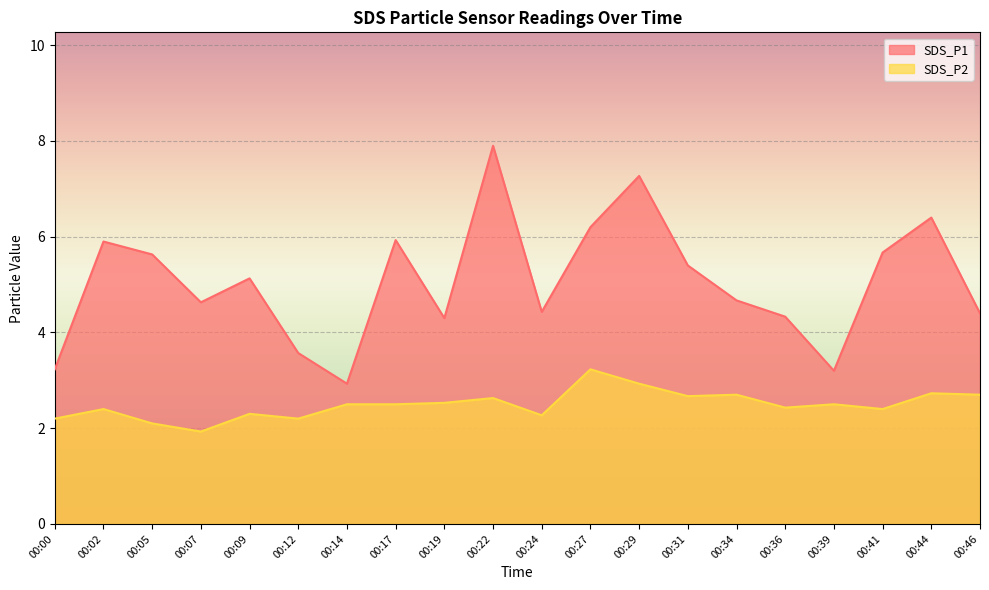

How many distinct data groups are displayed?

2